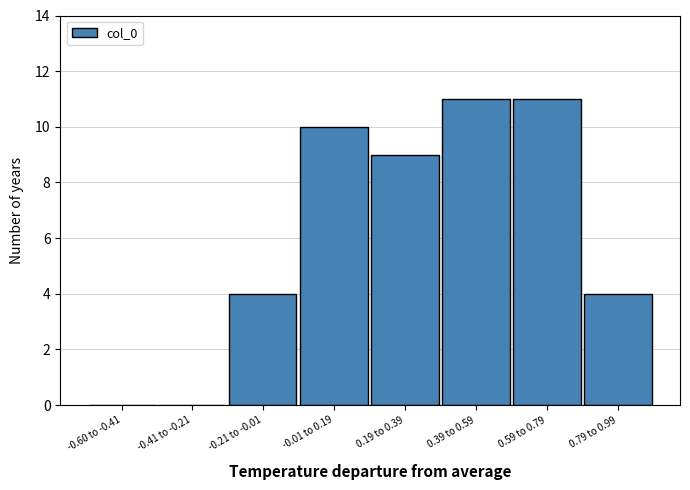

Reading left to right, transcribe all the data shown in this chart.

-0.60 to -0.41=0	-0.41 to -0.21=0	-0.21 to -0.01=4	-0.01 to 0.19=10	0.19 to 0.39=9	0.39 to 0.59=11	0.59 to 0.79=11	0.79 to 0.99=4